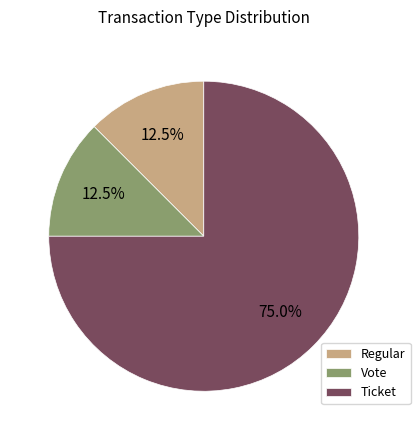

What is the largest slice in the pie chart?

Ticket